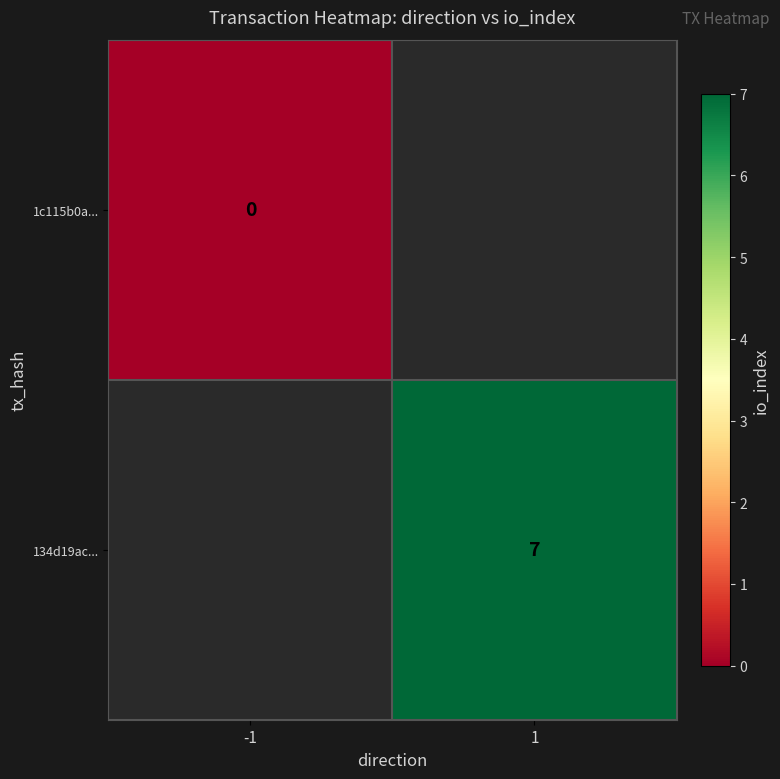

At how many categories does at least one series exceed 2?

1